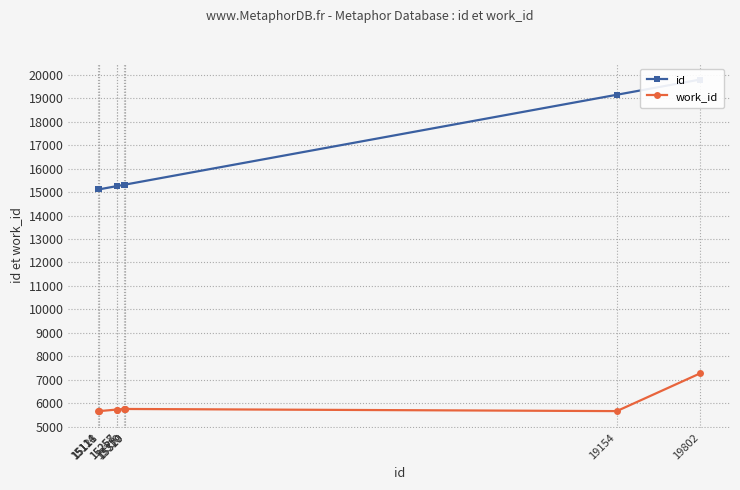

Does the chart have visible grid lines?

Yes